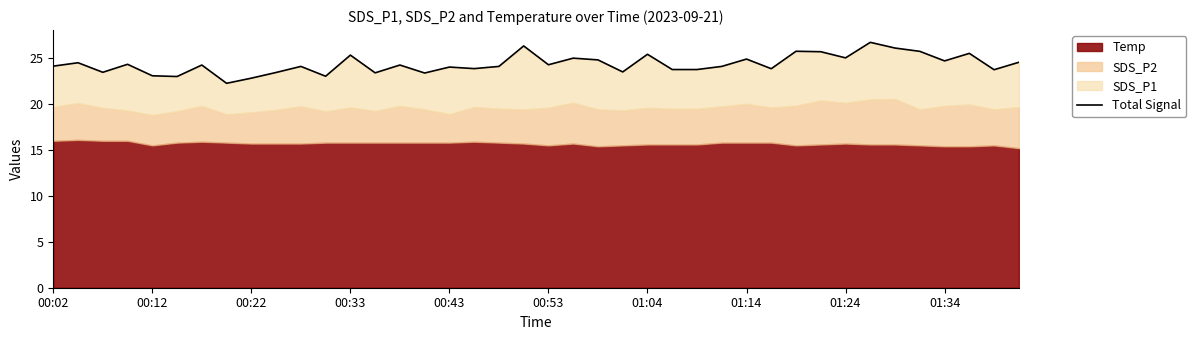

What is the smallest value displayed?

22.3